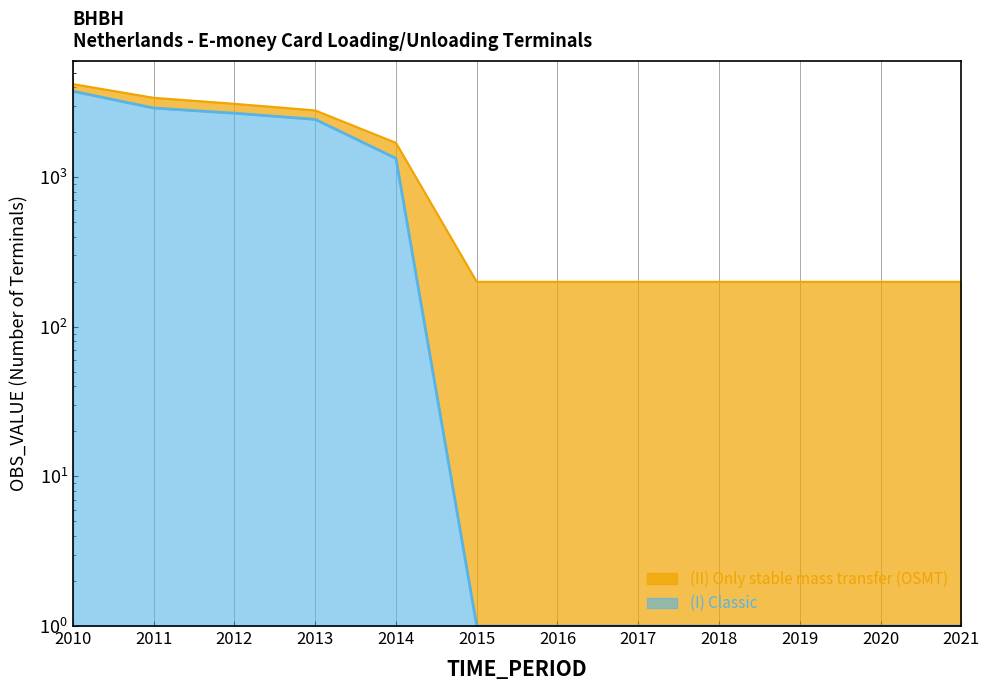

What is the sum of the values at 2018 and 2017?

2